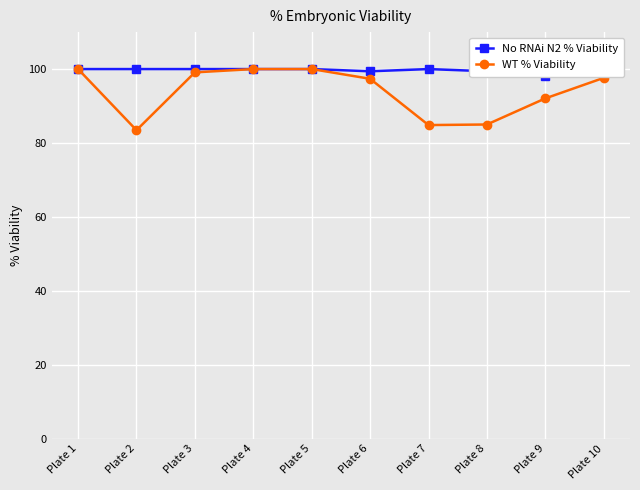

What is the value of the No RNAi N2 % Viability point at the 9th from the left?

98.2